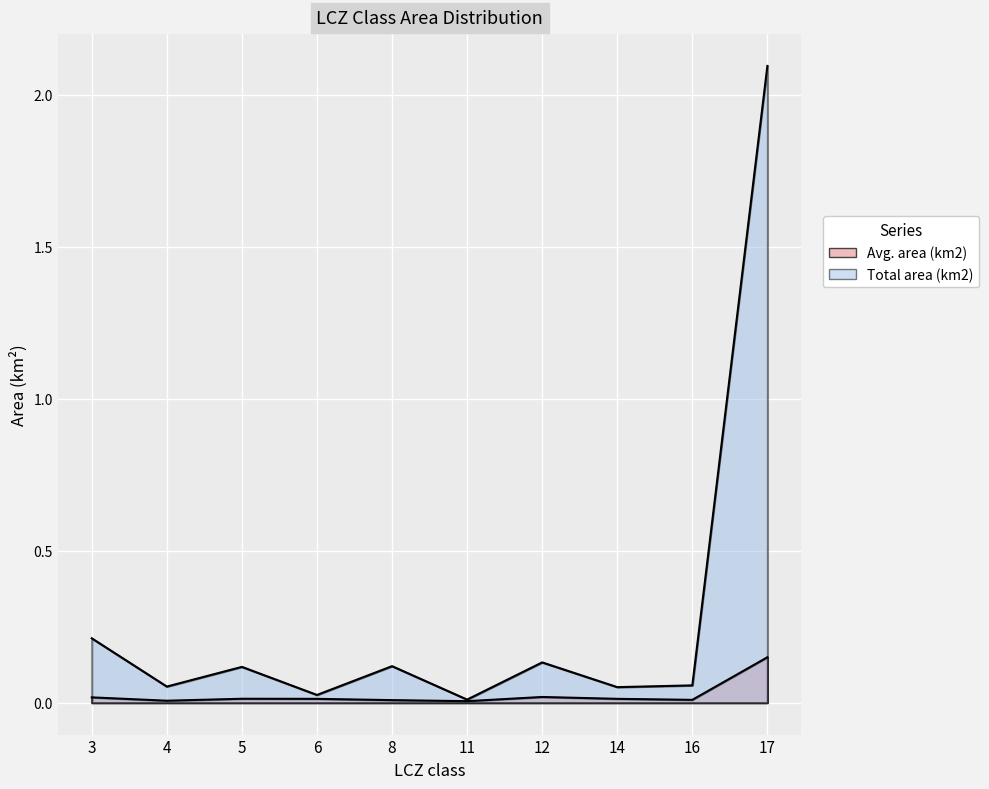

Which label corresponds to the smallest value in the chart?

11